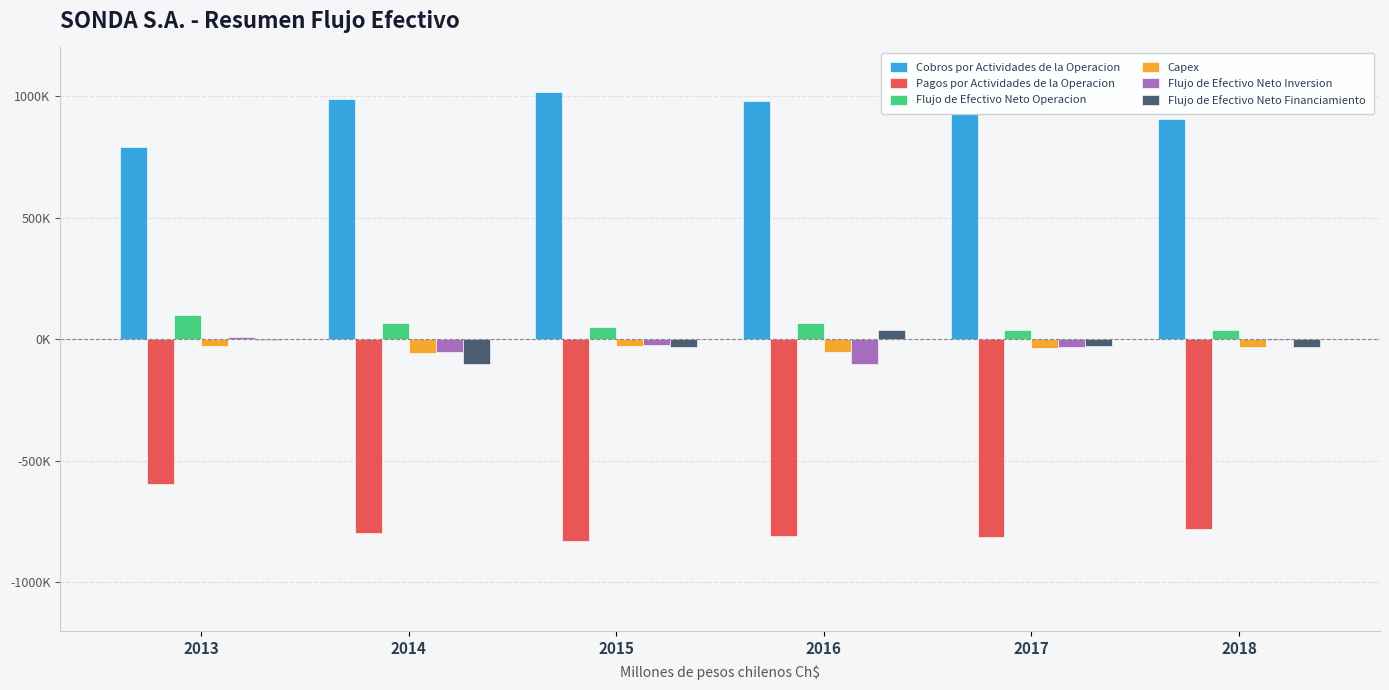

Is the value of Cobros por Actividades de la Operacion at 2015 greater than the value of Flujo de Efectivo Neto Financiamiento at 2015?

Yes